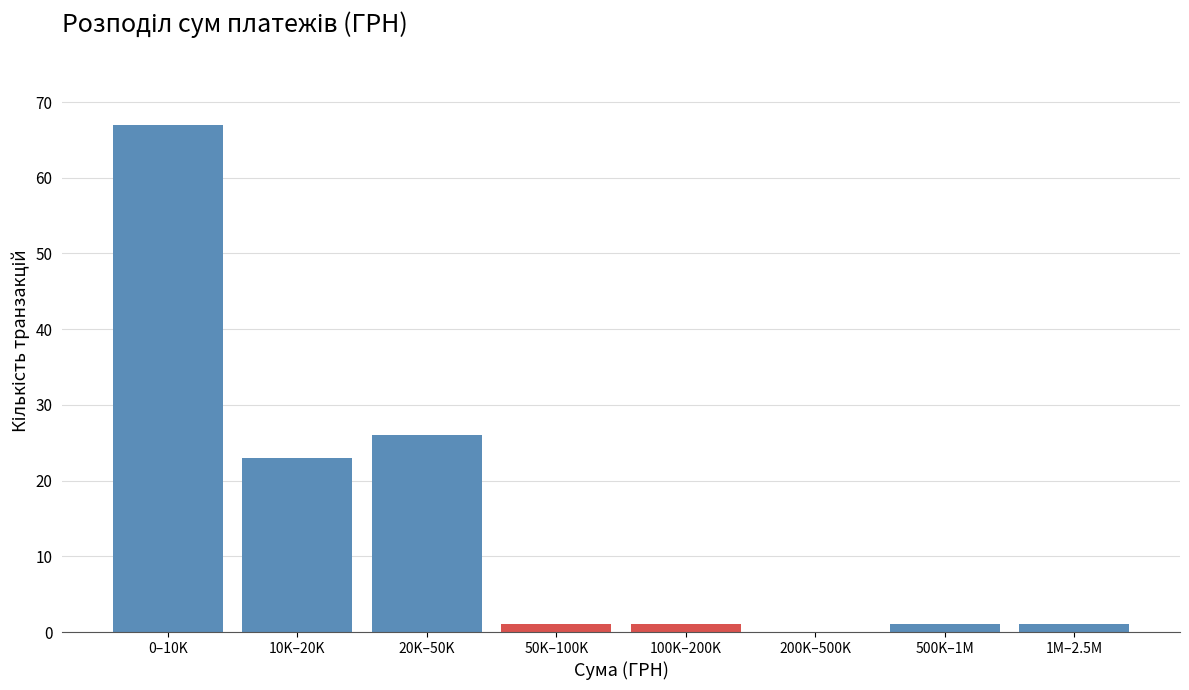

Reading left to right, transcribe all the data shown in this chart.

0–10K=67	10K–20K=23	20K–50K=26	50K–100K=1	100K–200K=1	200K–500K=0	500K–1M=1	1M–2.5M=1